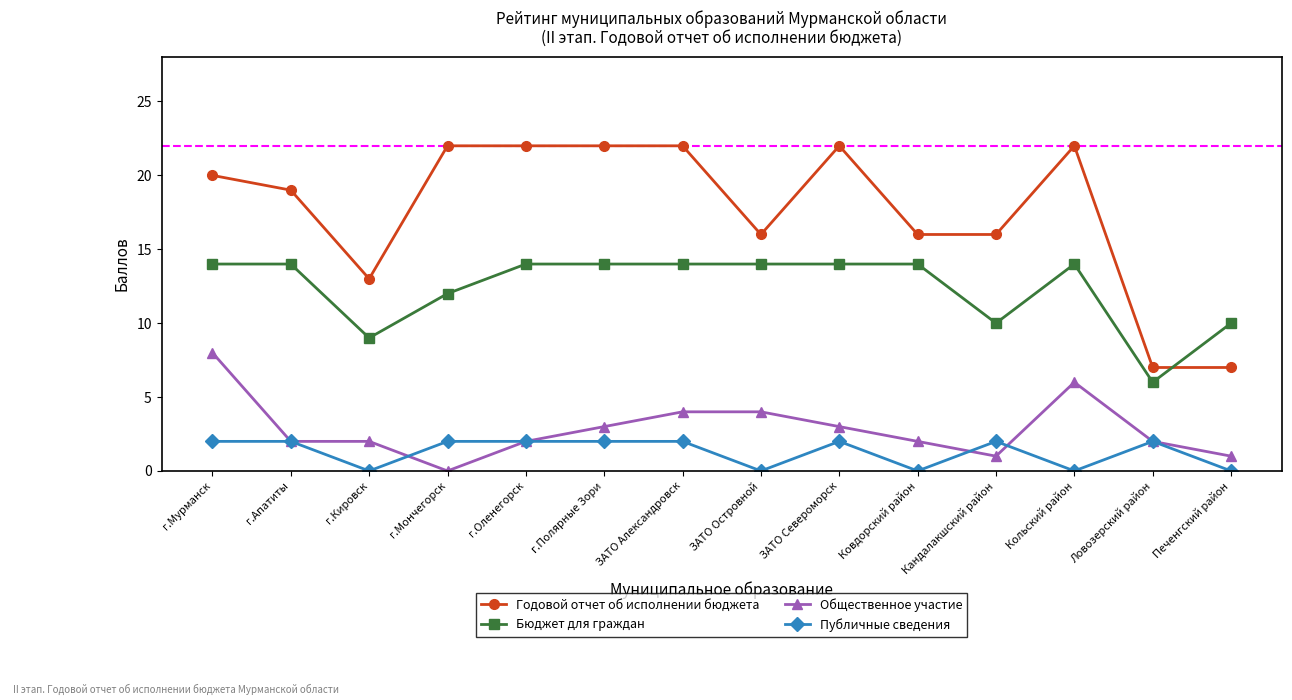

In Бюджет для граждан, how many points are lower than both neighbors (excluding endpoints)?

3